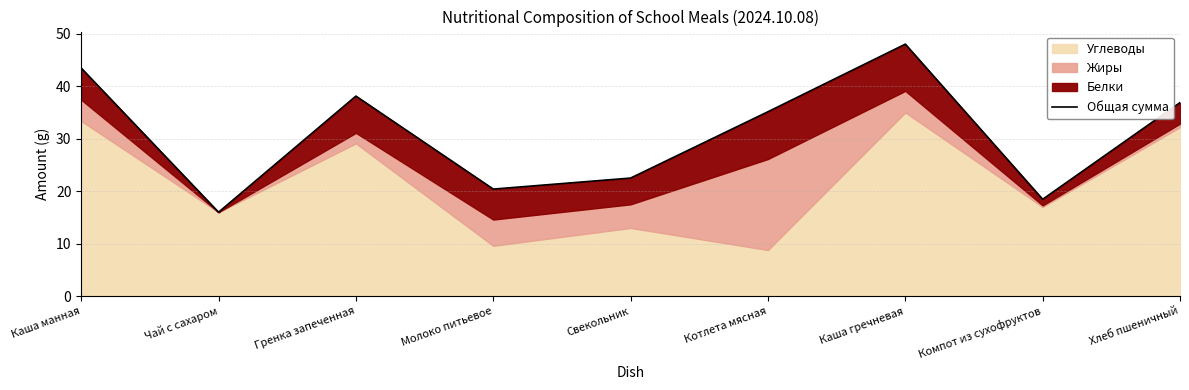

Reading left to right, transcribe all the data shown in this chart.

43.4	16.0	38.1	20.4	22.5	35.1	48.0	18.5	36.9